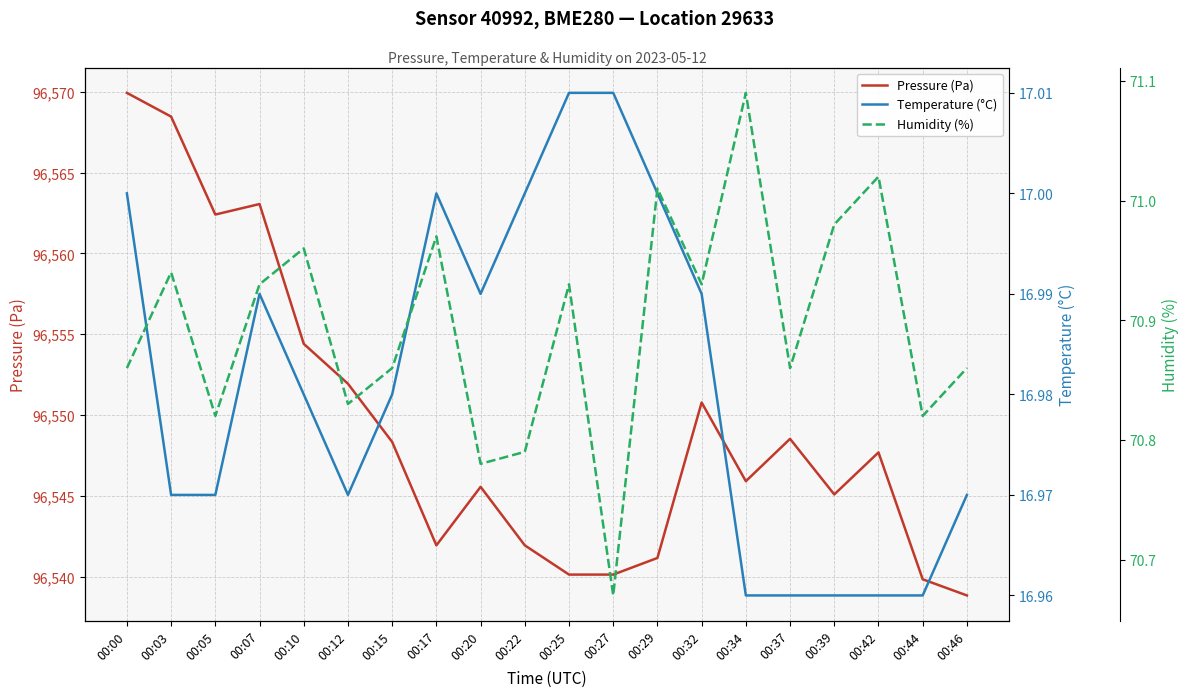

True or false: Humidity (%) and Temperature (°C) intersect in this chart.

False